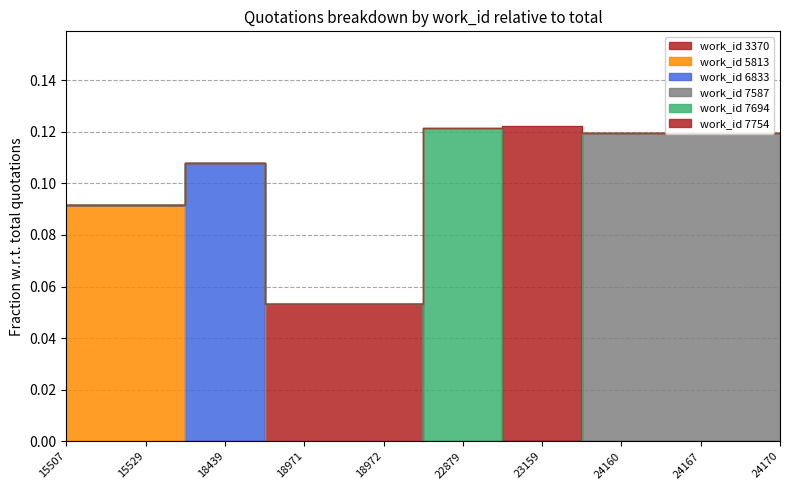

Reading left to right, what are all the values shown in this chart?

15507=0.1	15529=0.1	18439=0.1	18971=0.1	18972=0.1	22879=0.1	23159=0.1	24160=0.1	24167=0.1	24170=0.1